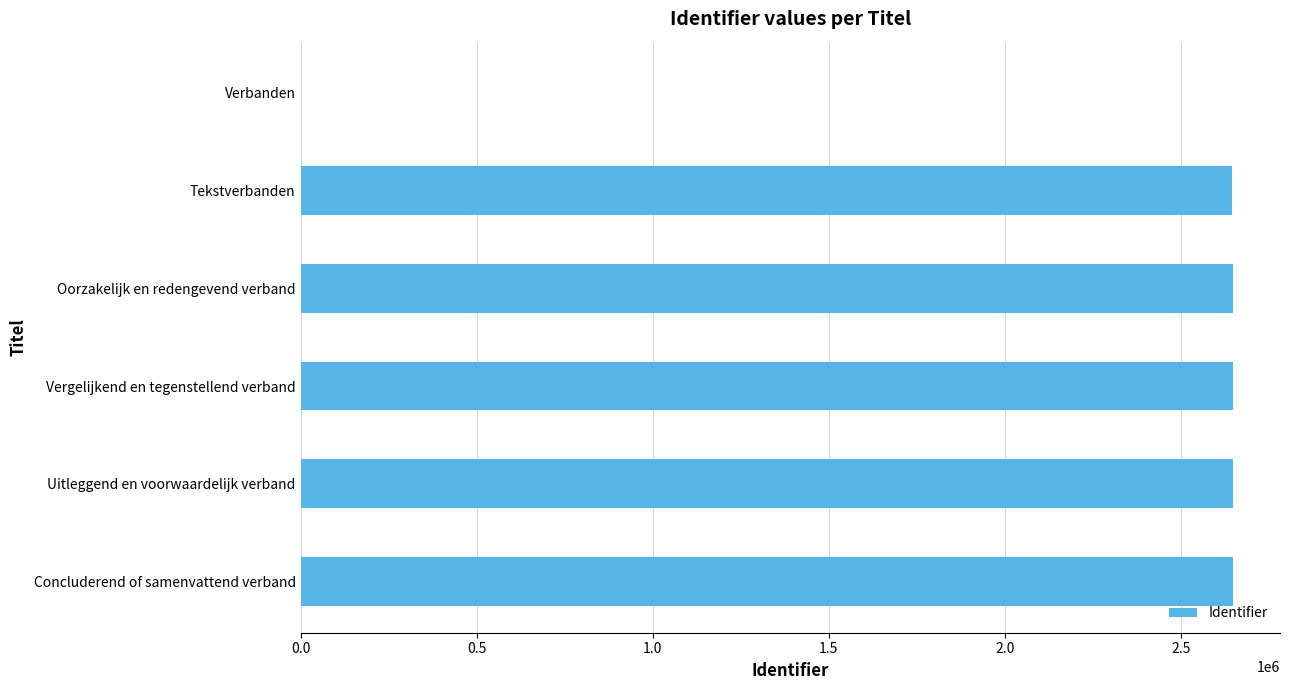

What is the sum of all values?

13244273